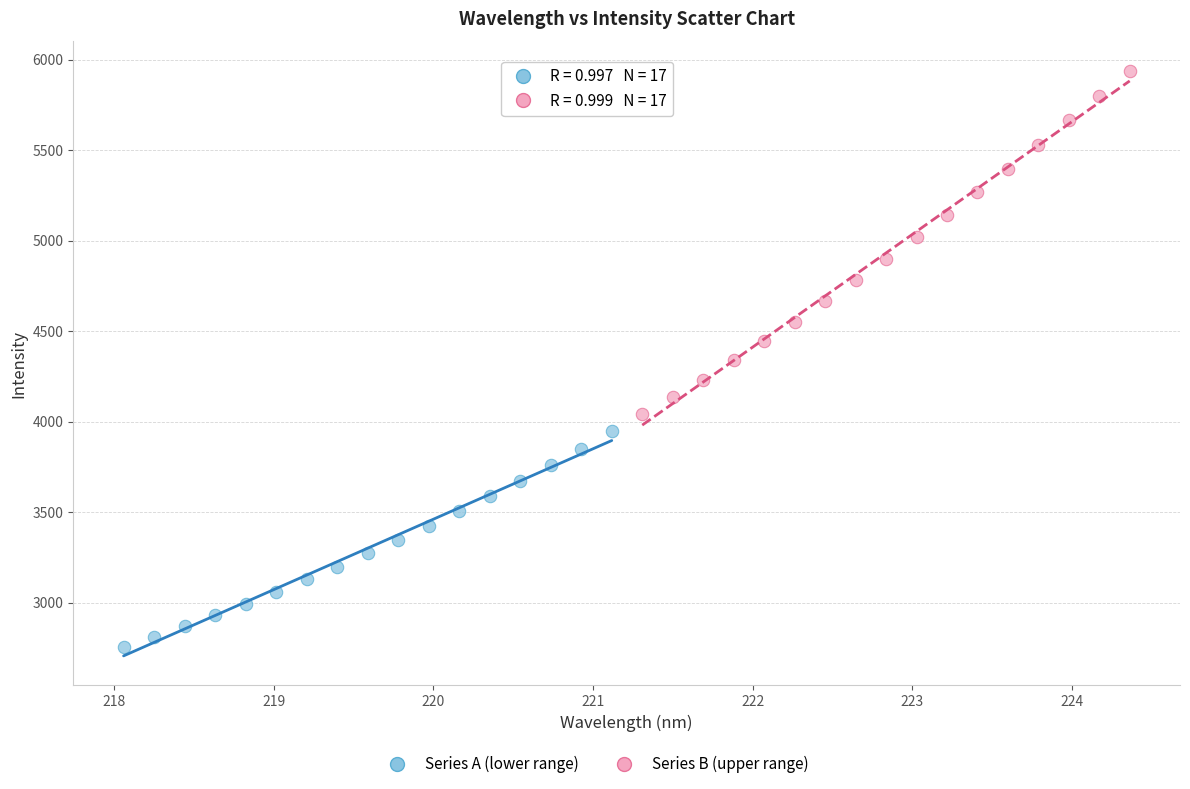

Which series reaches the maximum Y coordinate?

Series B (upper range)